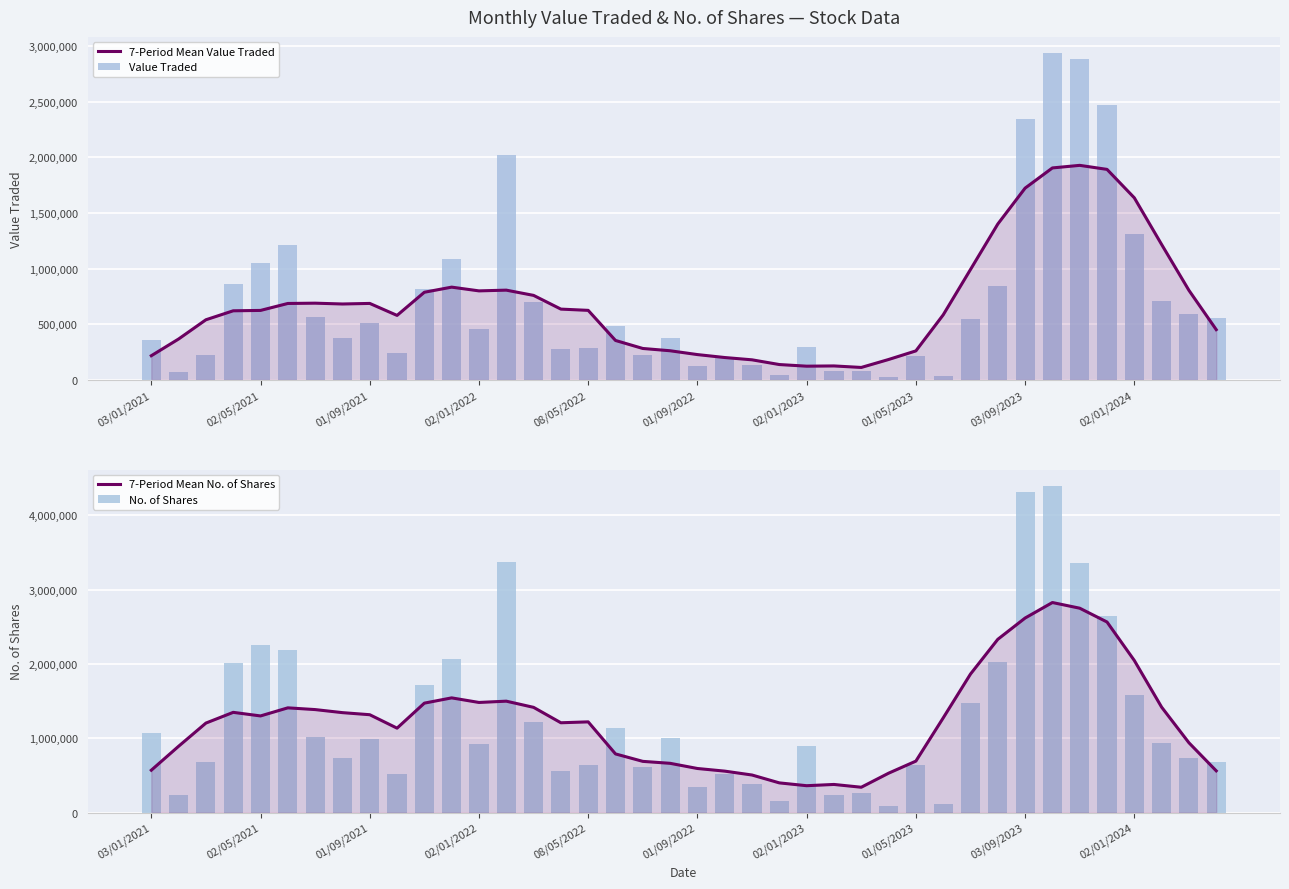

What is the difference between the 7-Period Mean No. of Shares values at 34 and 18?

2061789.9